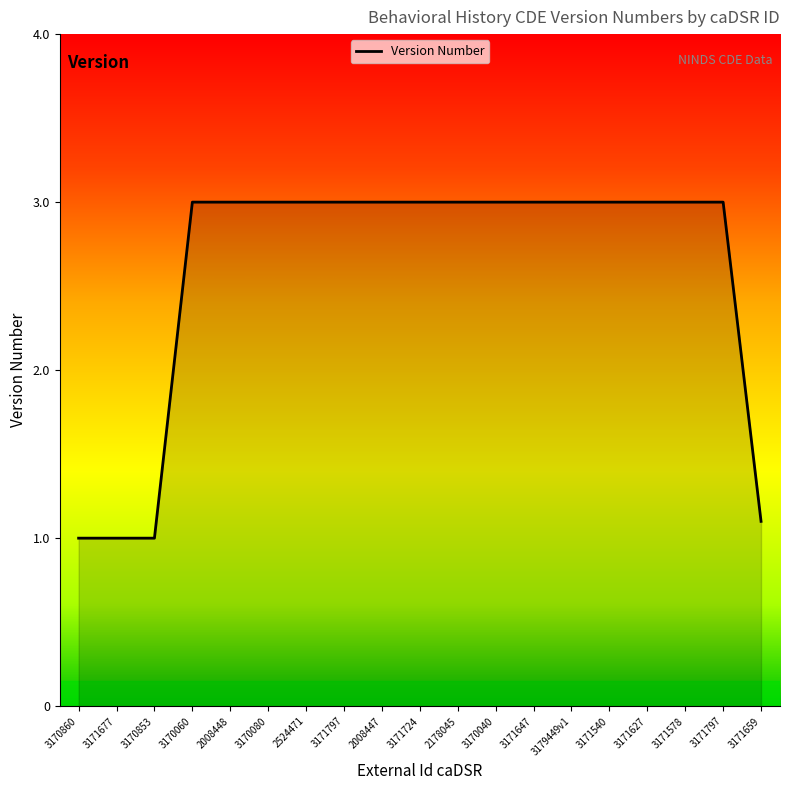

What is the difference between the second highest and second lowest values?

2.0